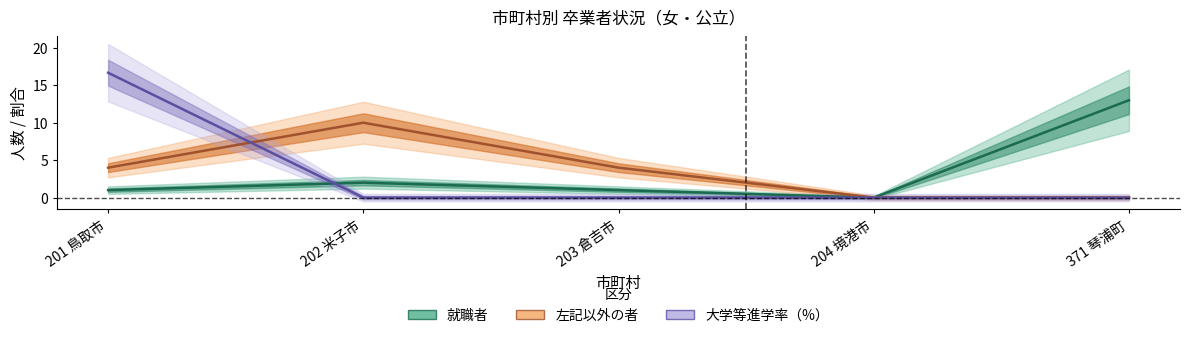

True or false: 左記以外の者 has a value of 4.0 at 203 倉吉市.

True